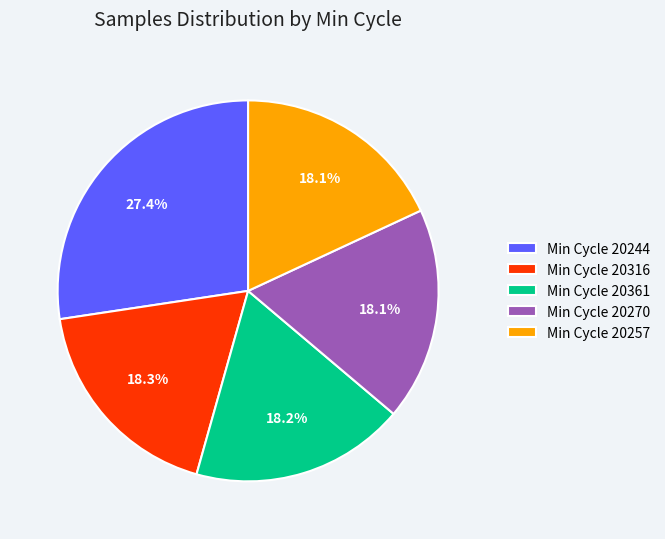

Count the number of slices in the pie.

5